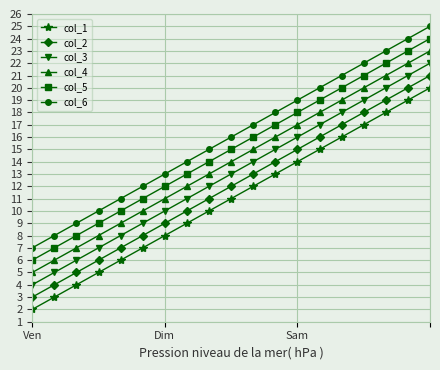

How many lines are shown in the chart?

6